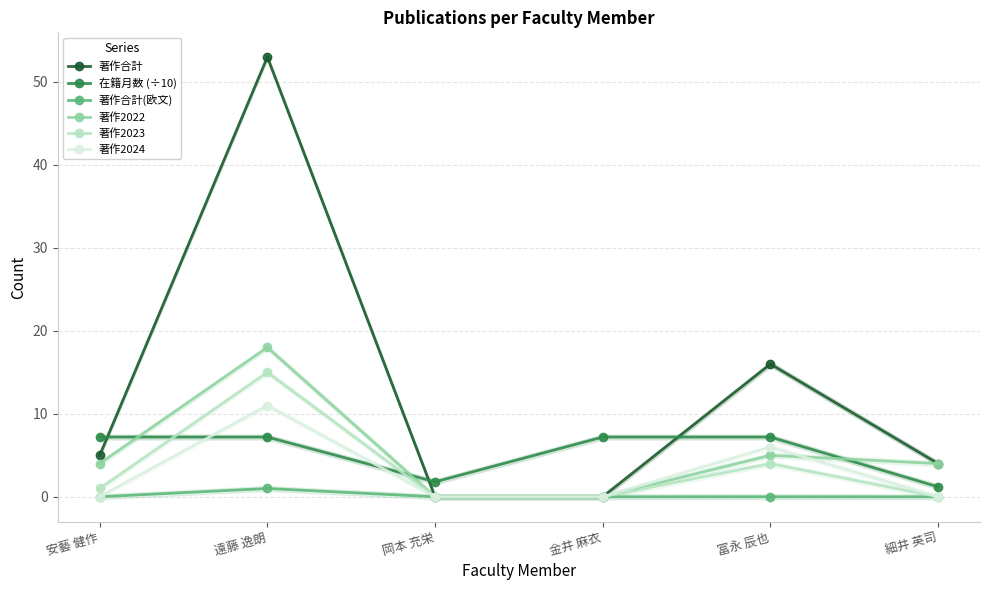

At which label does 在籍月数 (÷10) first exceed 7?

安藝 健作